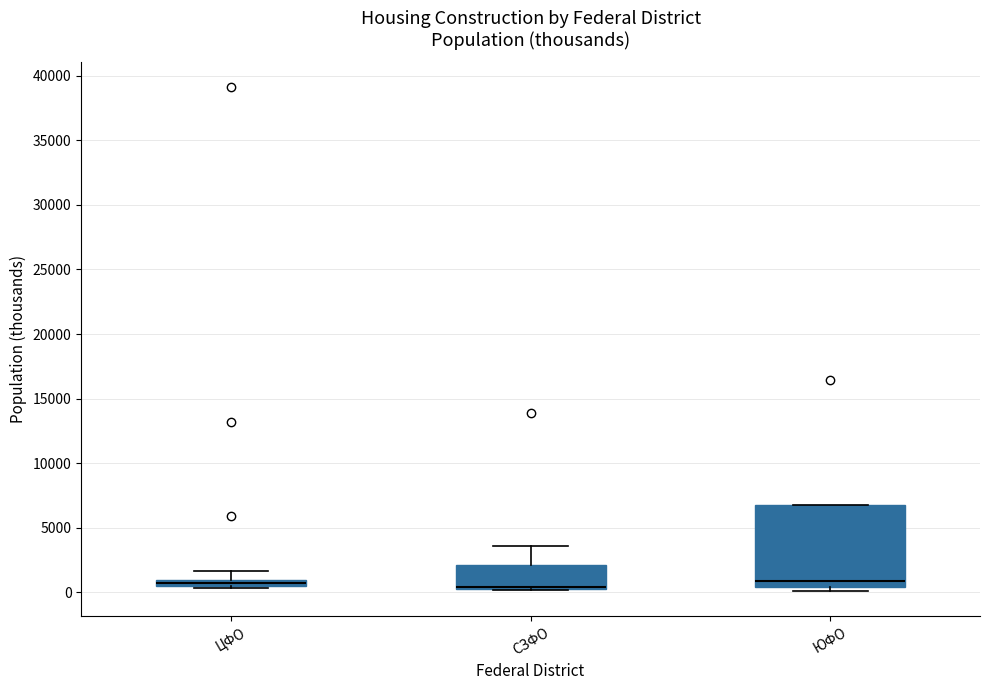

Comparing the boxes themselves (not the whiskers), which one is the tallest?

ЮФО